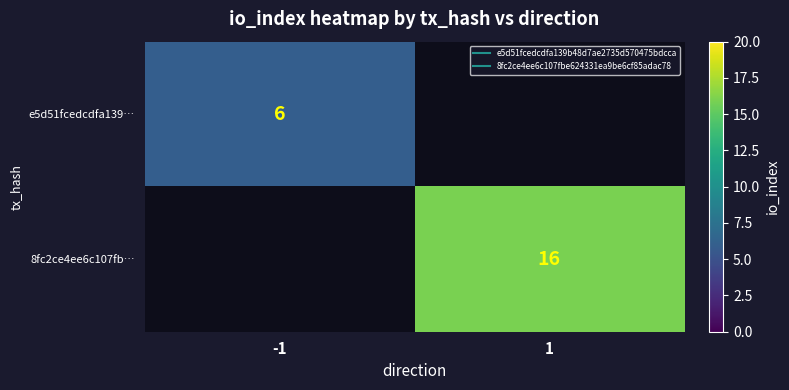

Rank the categories by 8fc2ce4ee6c107fb… value from highest to lowest.

-1, 1